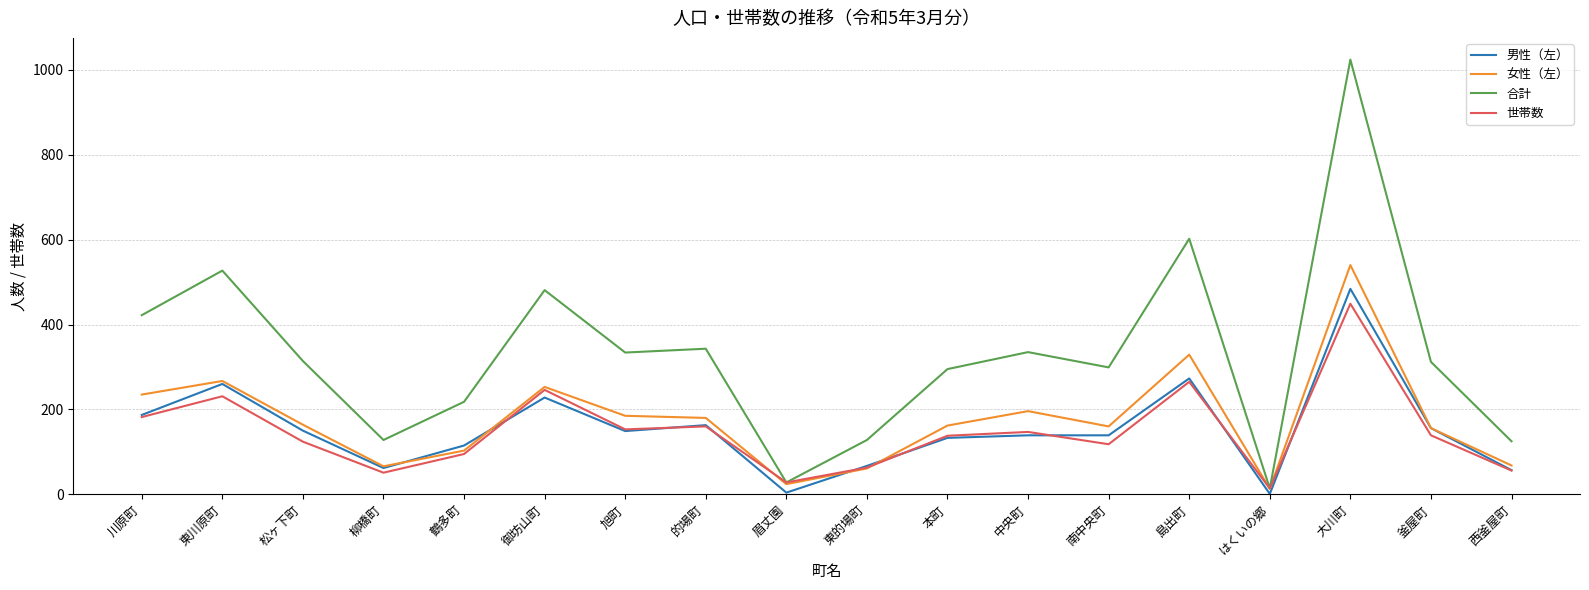

The 女性（左） series shows 76 at 川原町. True or false?

False